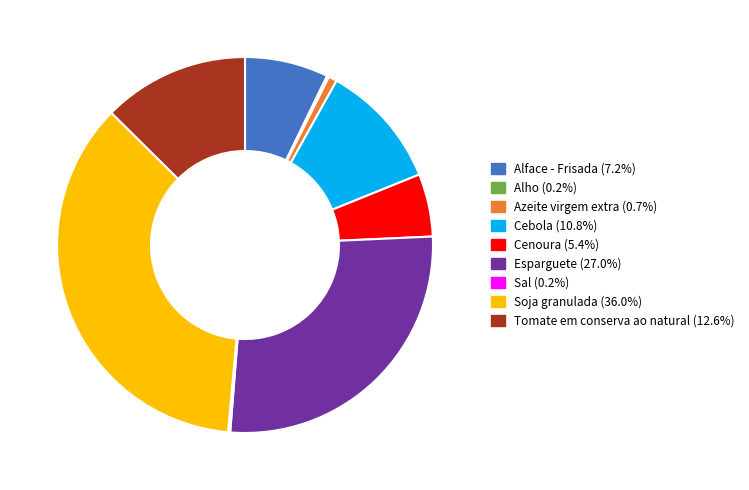

Which has a higher value, Esparguete or Tomate em conserva ao natural?

Esparguete